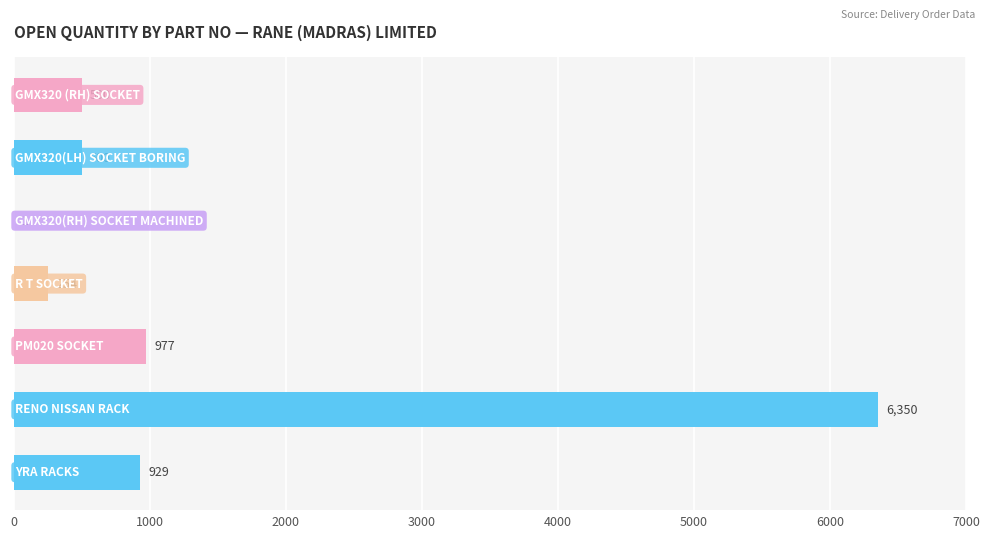

Between 5 and 4, which is larger?

5